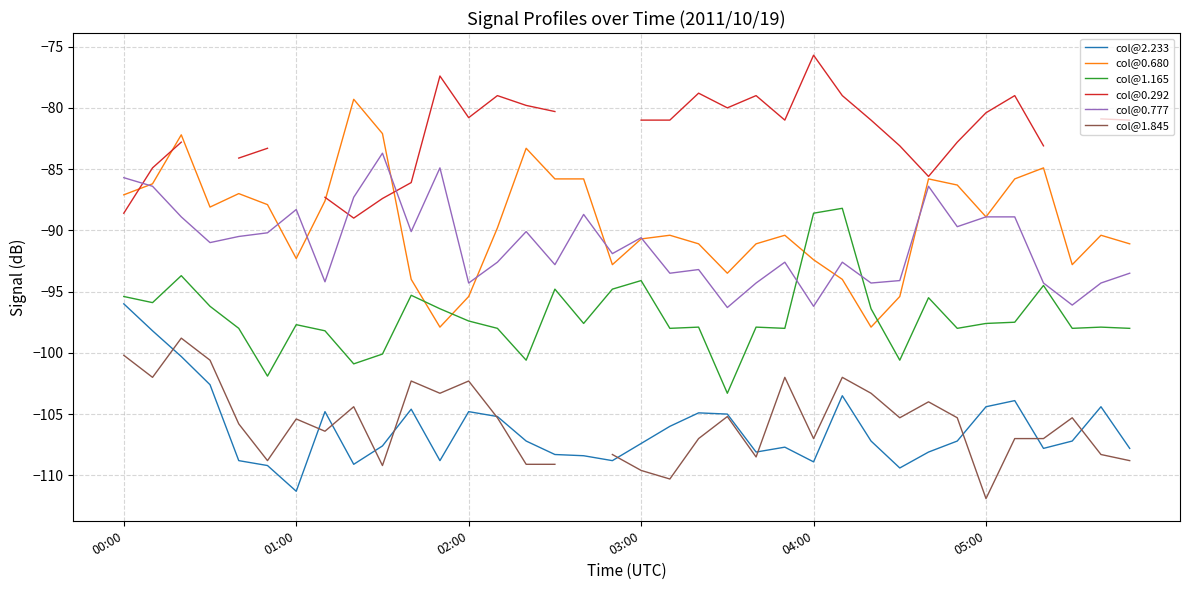

How many lines are shown in the chart?

6